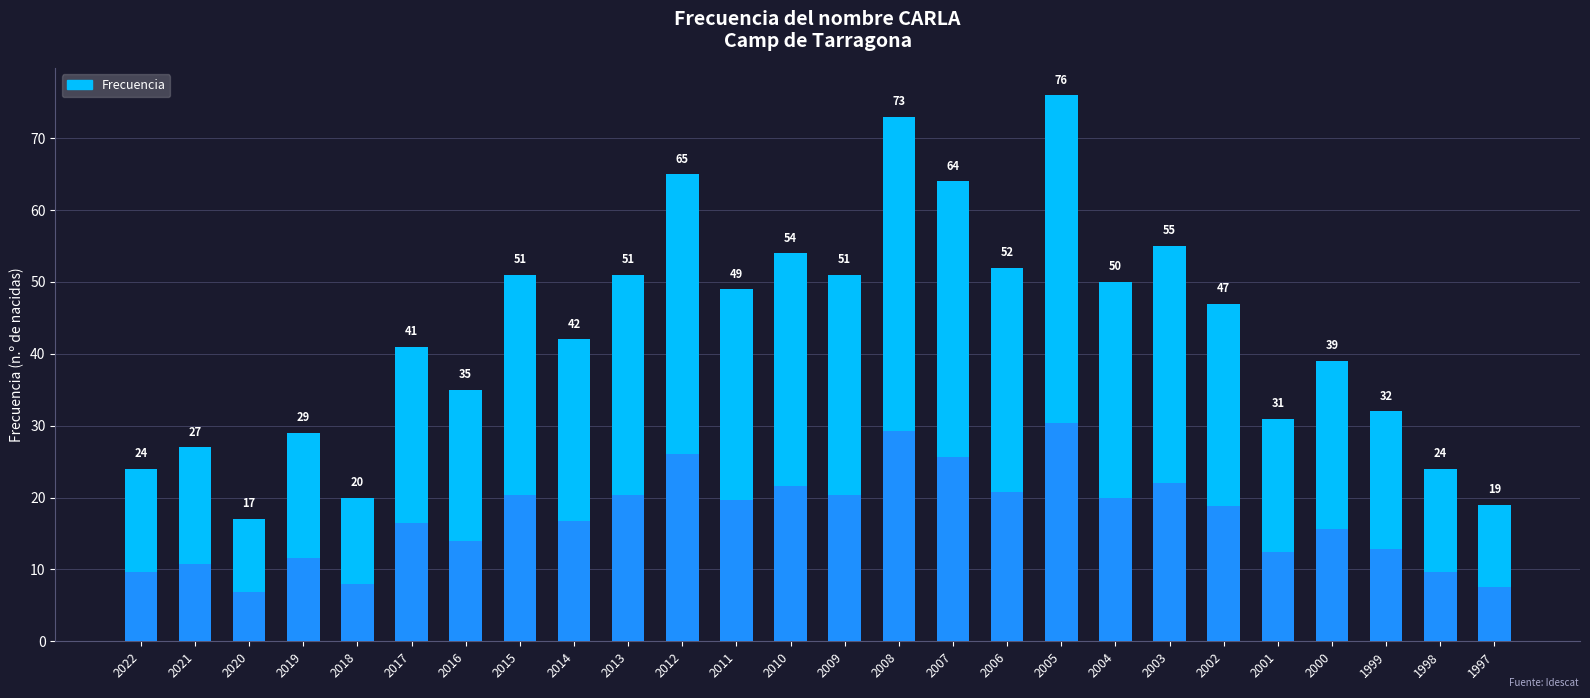

List the labels in order of value, smallest first.

2020, 1997, 2018, 2022, 1998, 2021, 2019, 2001, 1999, 2016, 2000, 2017, 2014, 2002, 2011, 2004, 2015, 2013, 2009, 2006, 2010, 2003, 2007, 2012, 2008, 2005